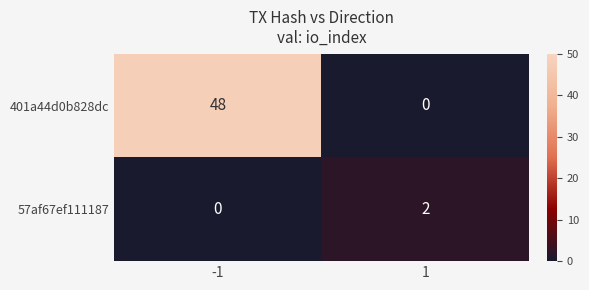

What is the sum of the 401a44d0b828dc values at 1 and -1?

48